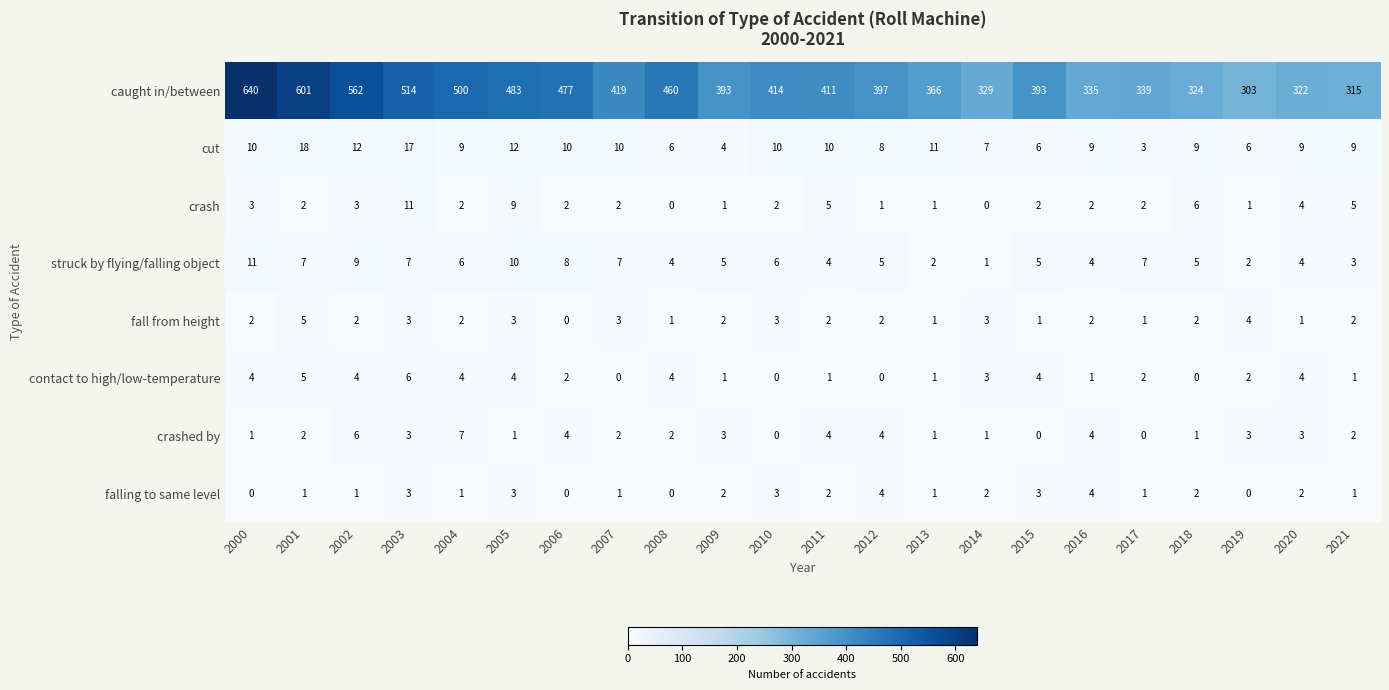

Read the caught in/between value at 2019, to the nearest 10.

300